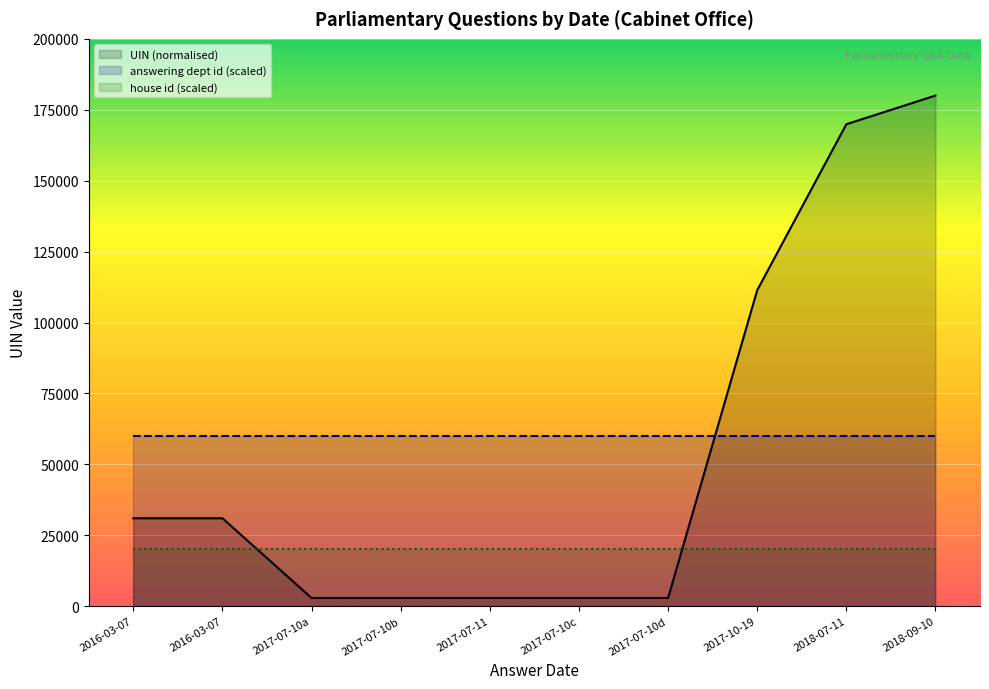

What is the sum of all values?

537698.0